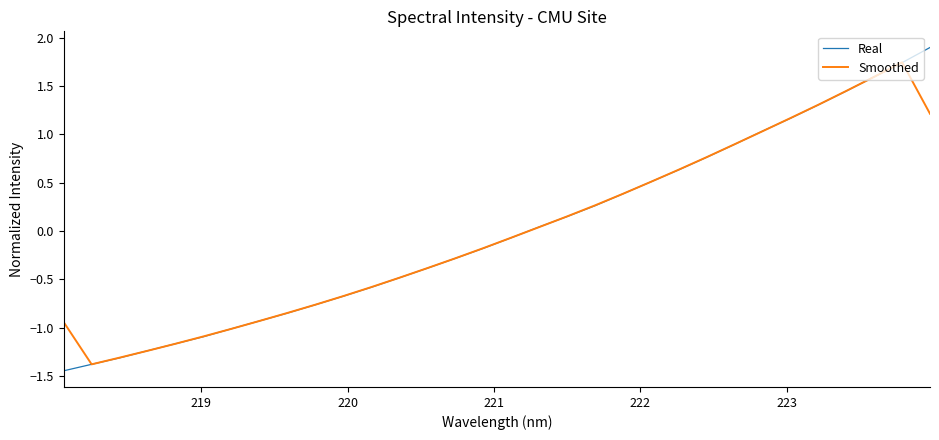

Which series has the widest spread of values?

Real